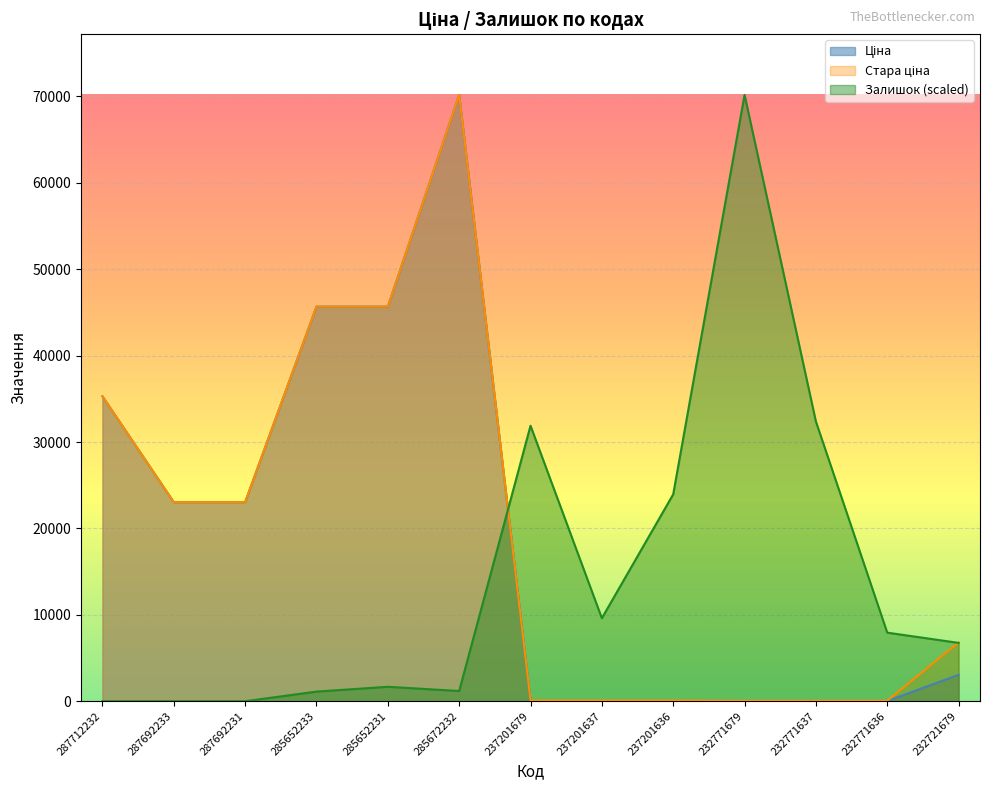

What position from the left is 285672232?

6